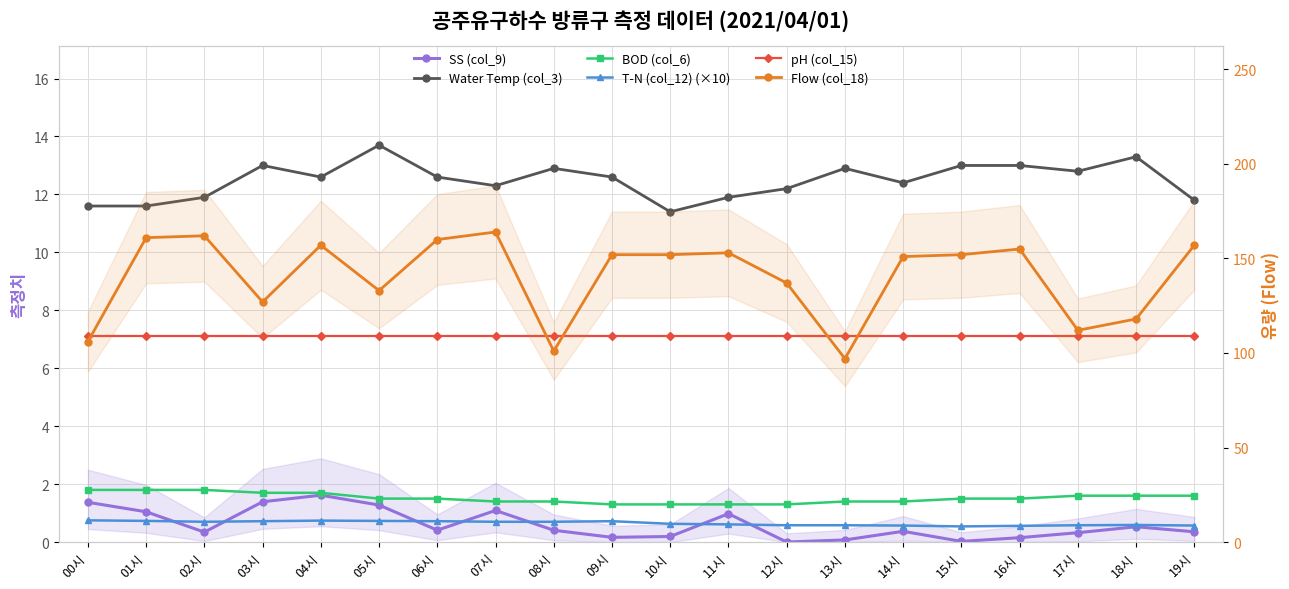

What is the difference between the Flow (col_18) values at 00시 and 18시?

12.0